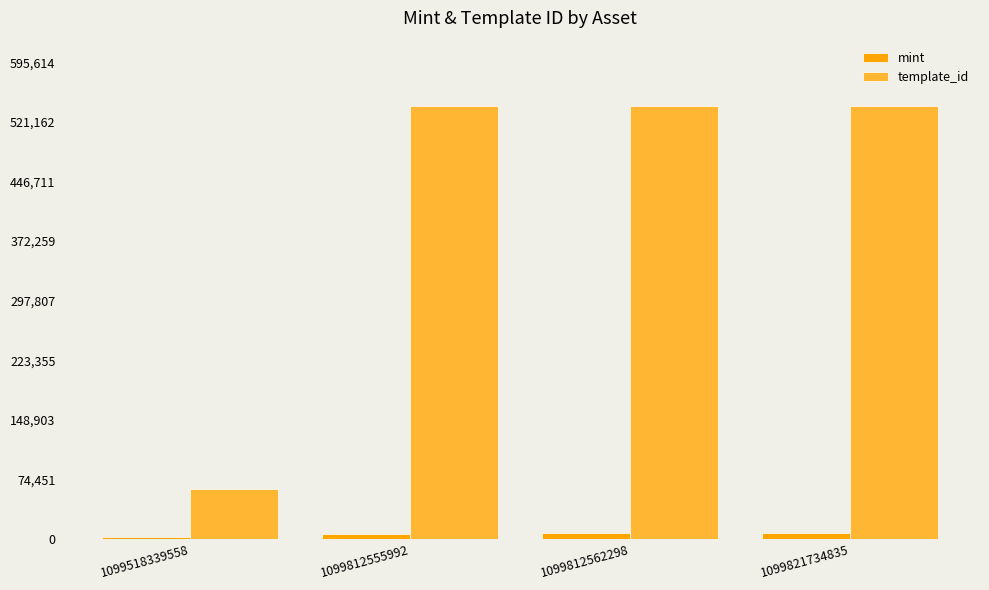

Read the mint value at 1099812555992.

6669